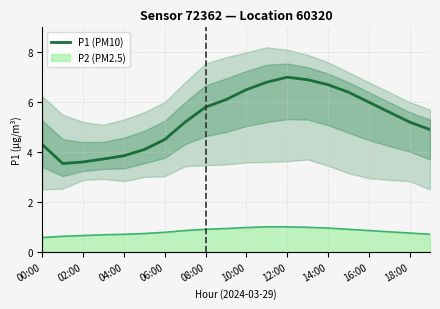

The value of P1 (PM10) at 16:00 is 6.0. True or false?

True